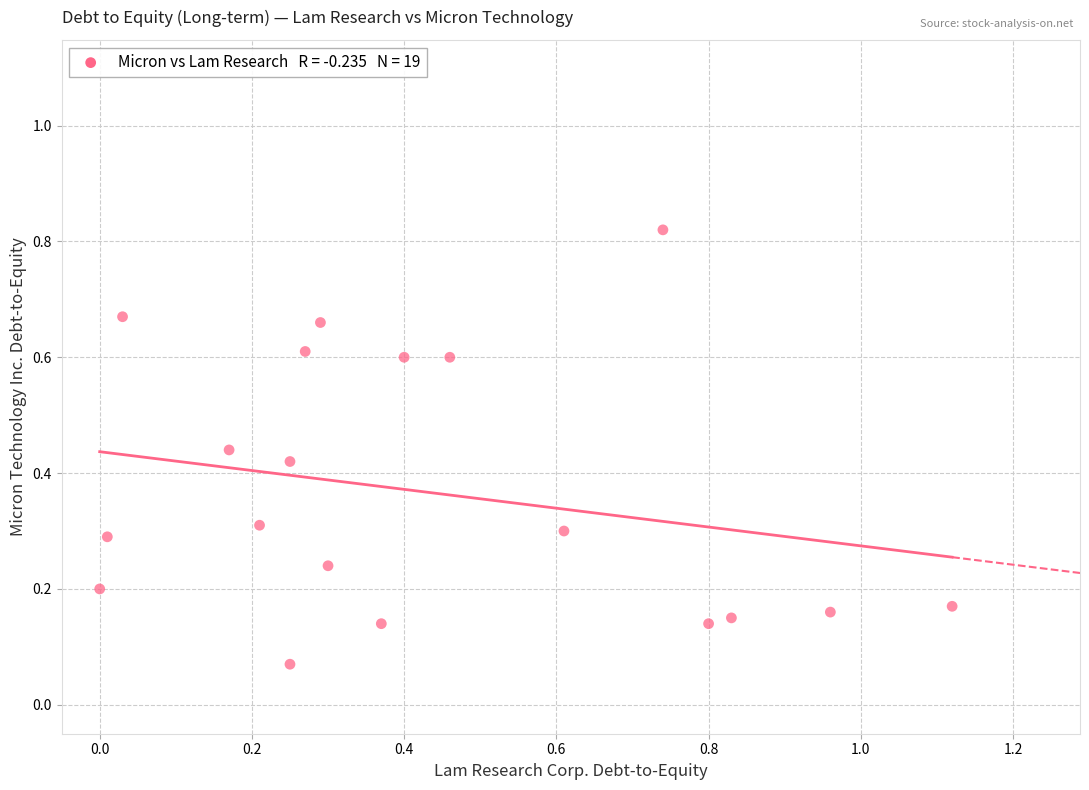

What is the range of X values (max minus min)?

1.1